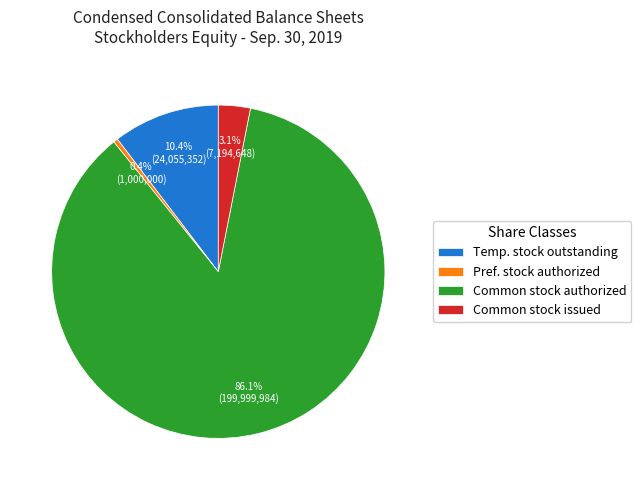

Is there a majority slice in this chart?

Yes